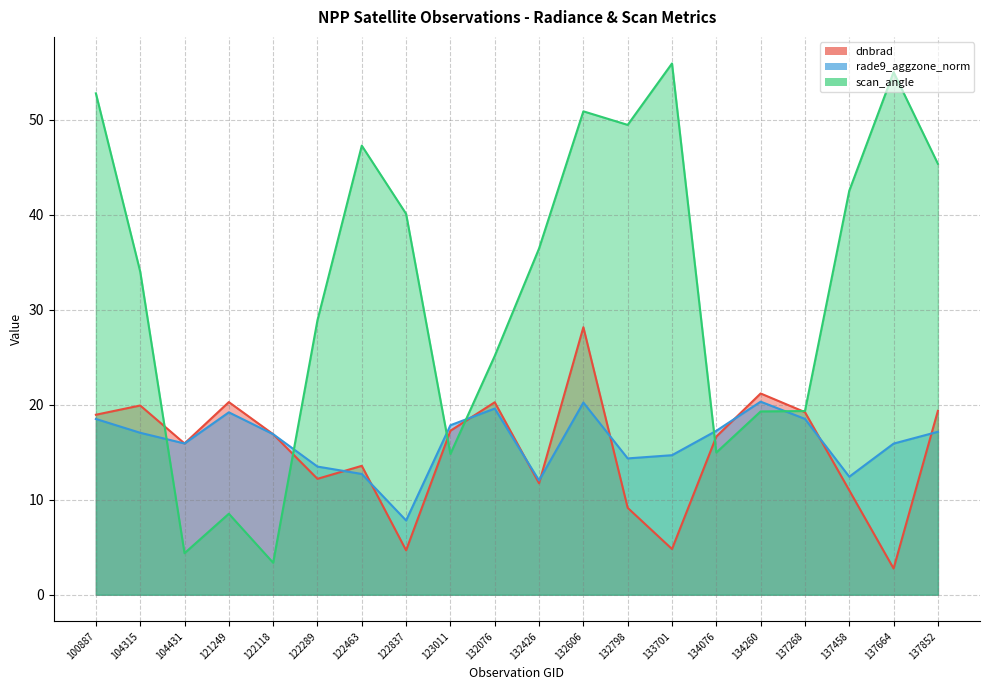

What are all the series names shown in the legend?

dnbrad, rade9_aggzone_norm, scan_angle